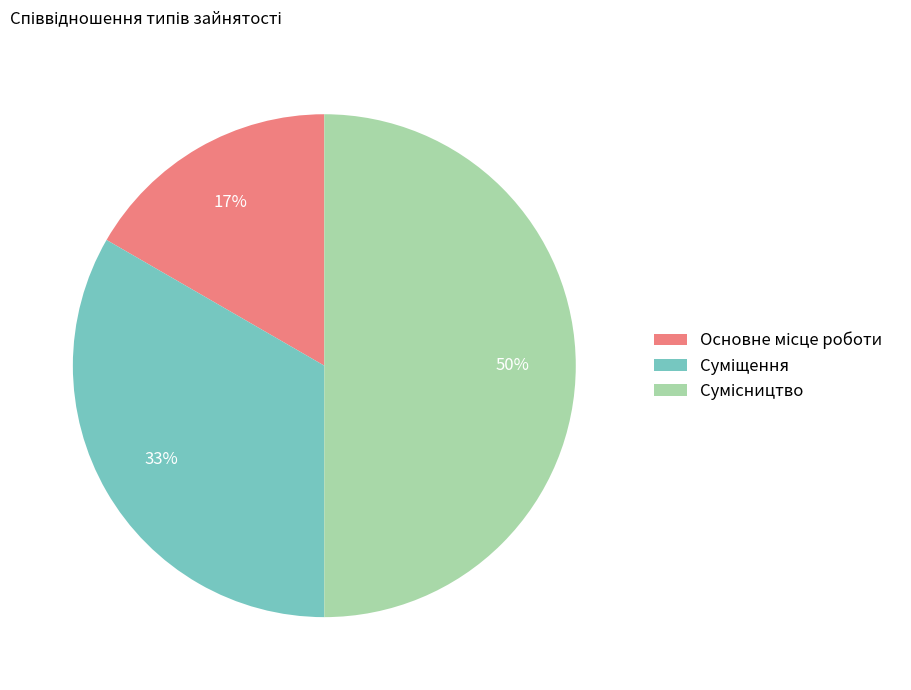

To the nearest percent, what is the average slice percentage?

33%